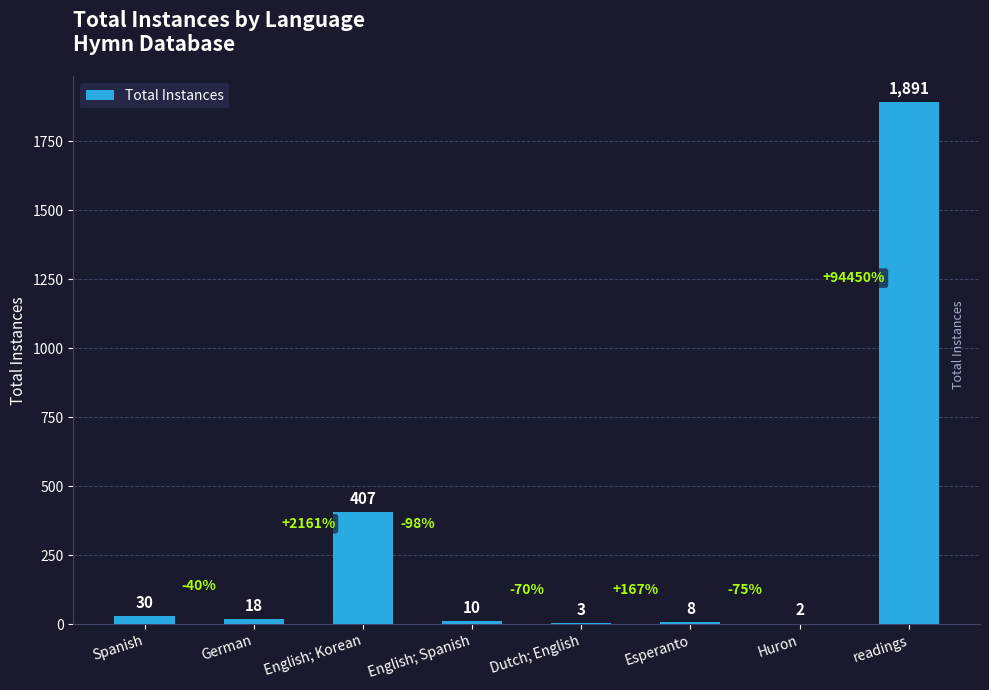

Is it true that the value at English; Spanish is 10?

True